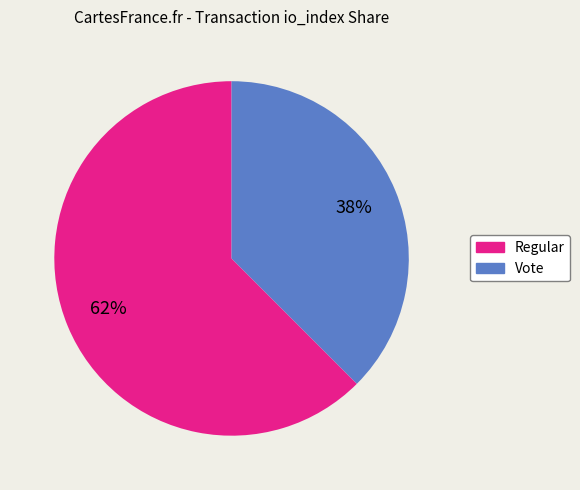

Rank the categories by value from lowest to highest.

Vote, Regular